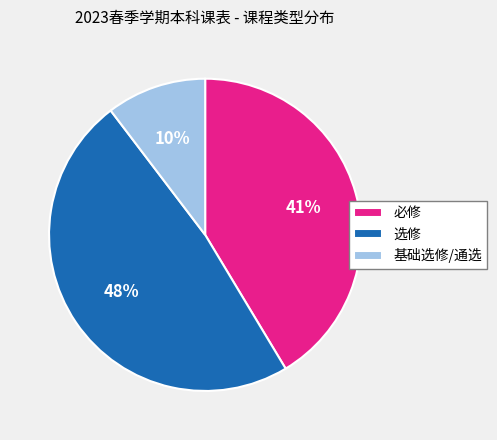

To the nearest percent, what is the combined percentage of 基础选修 and 选修?

59%